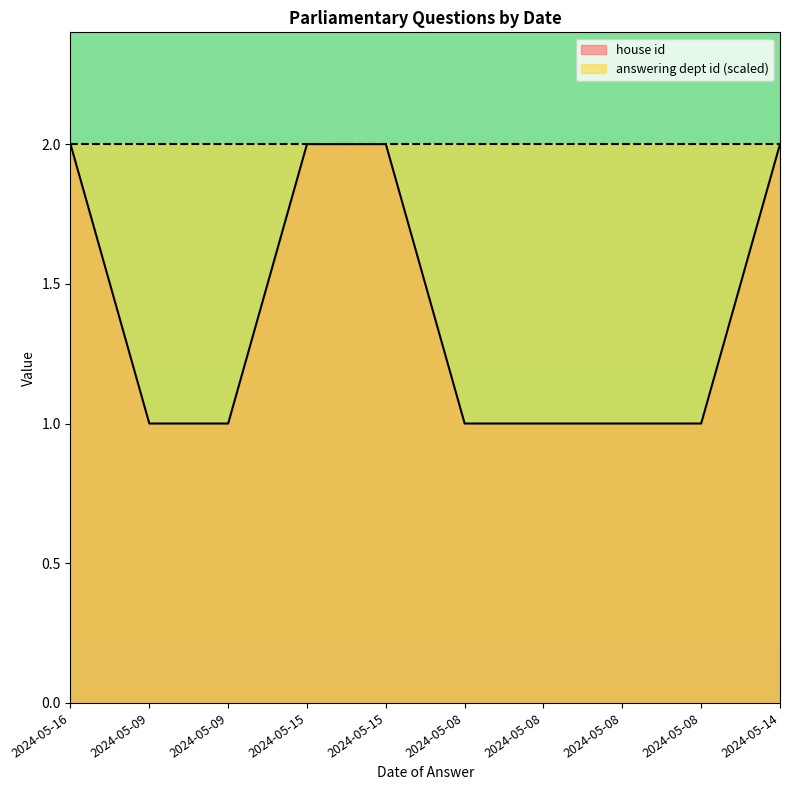

What is the minimum value shown in the chart?

1